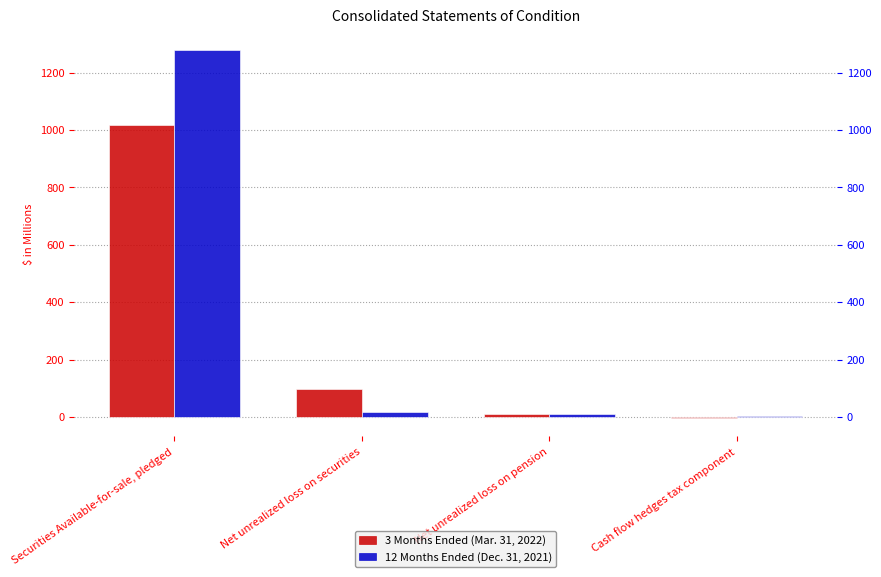

Does the chart contain stacked bars?

No